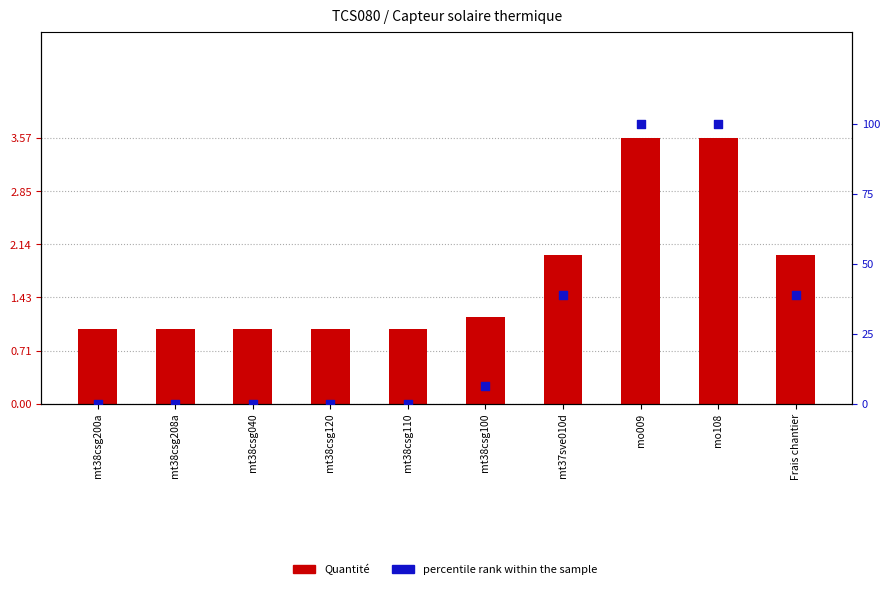

Is the value of Quantité at Frais chantier greater than the value of percentile rank within the sample at mt38csg120?

Yes